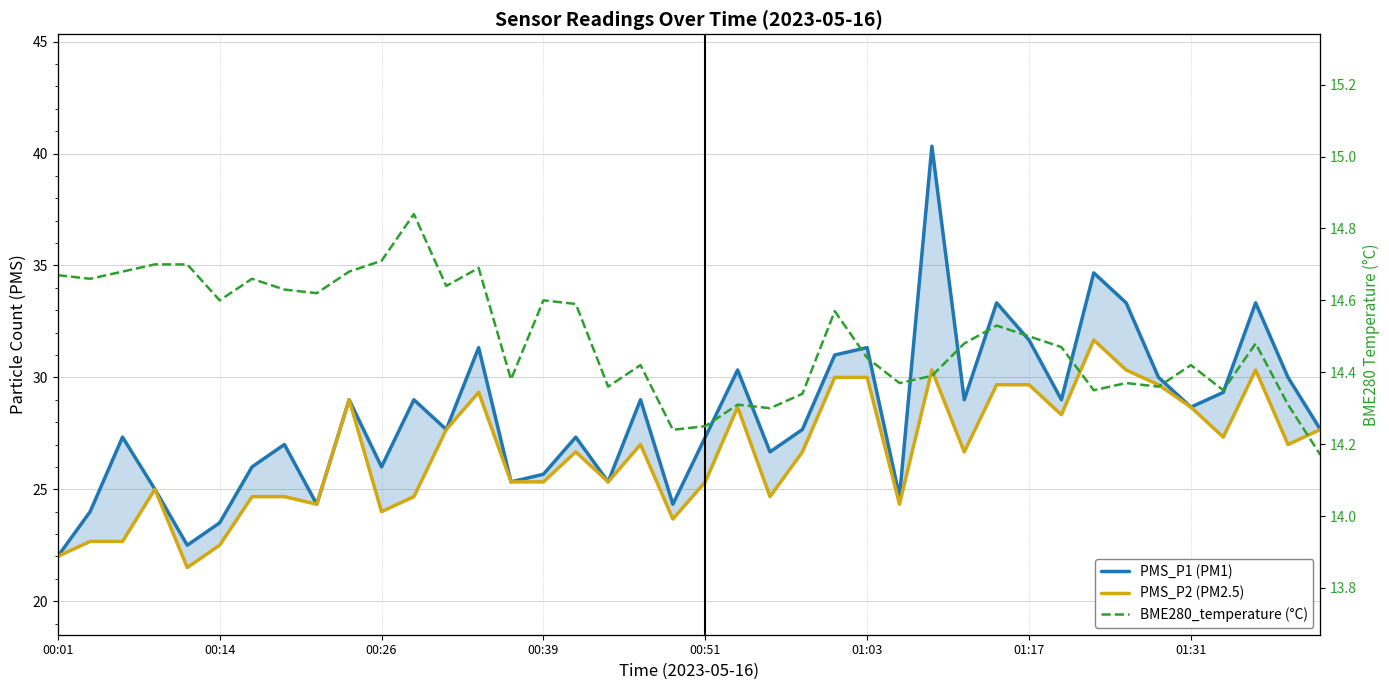

Does the chart display data point markers on the line(s)?

No